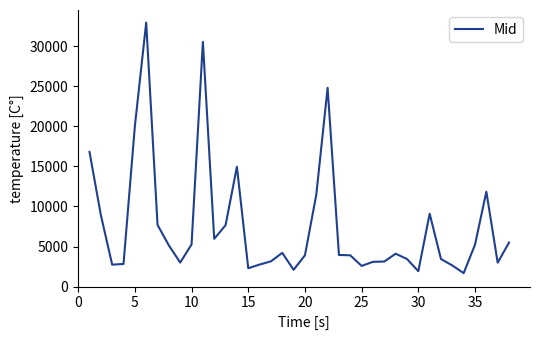

What is the difference between the maximum and minimum values?

31271.3